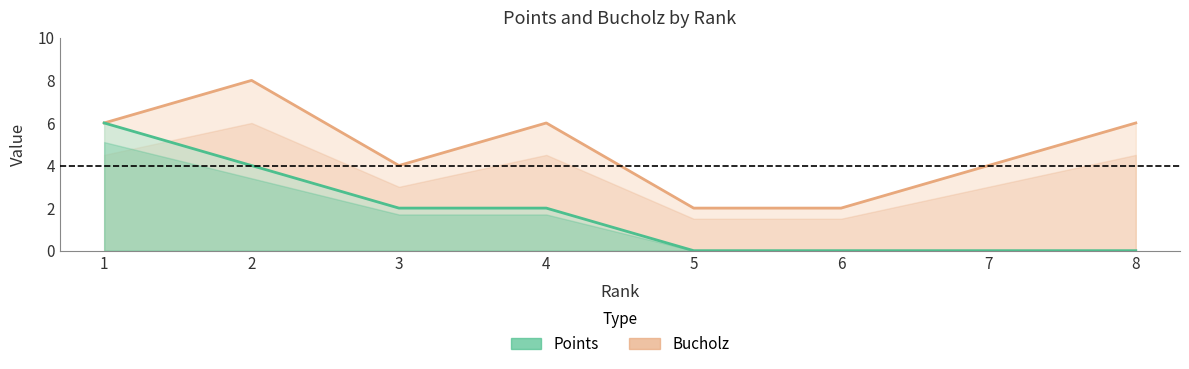

At which category is the sum across all series the highest?

1